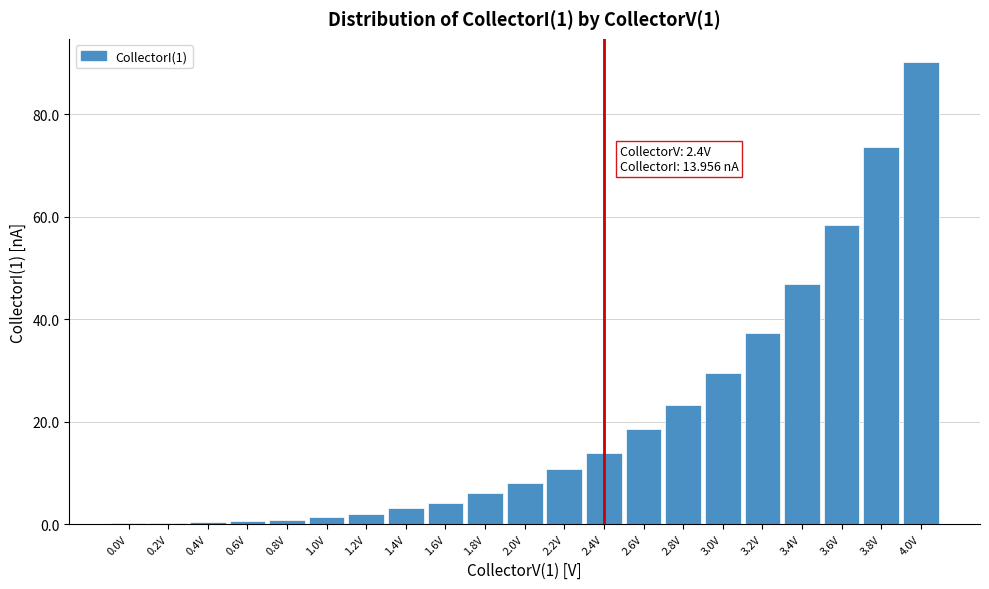

What is the sum of the values at 3.2V and 2.6V?

55.8